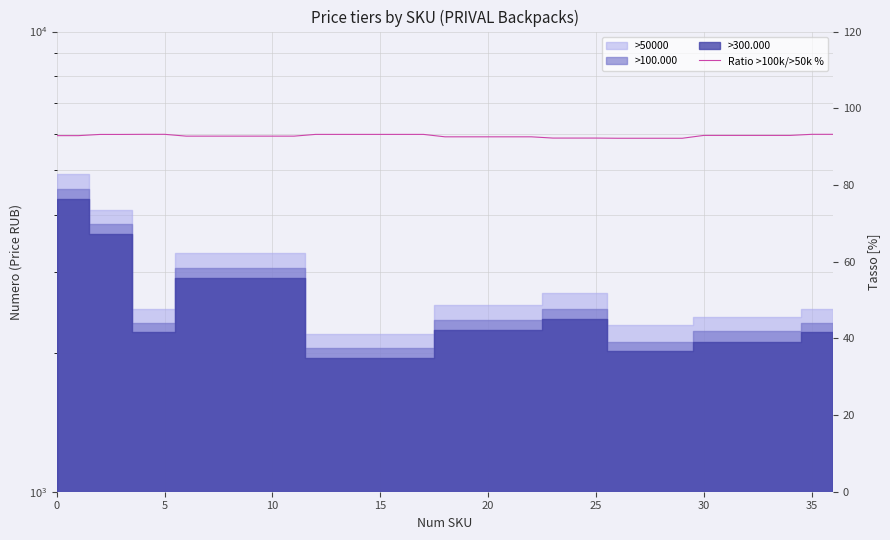

How many lines are shown in the chart?

1